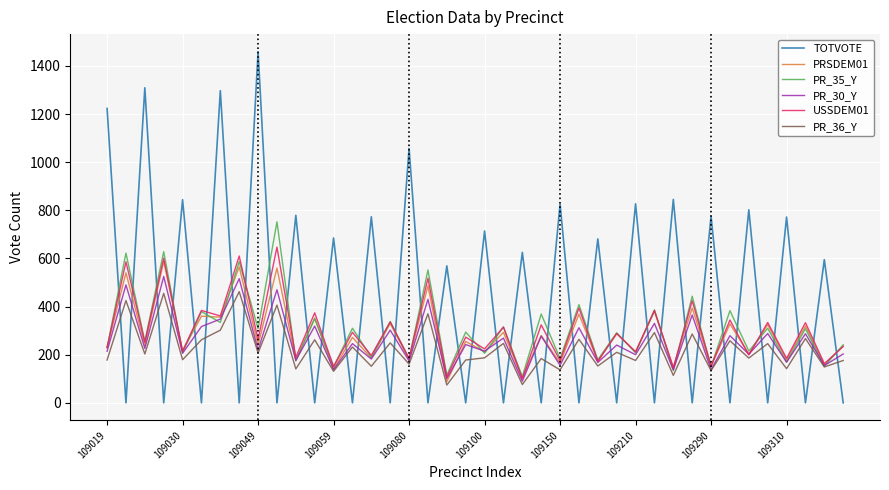

True or false: TOTVOTE and PRSDEM01 intersect in this chart.

True